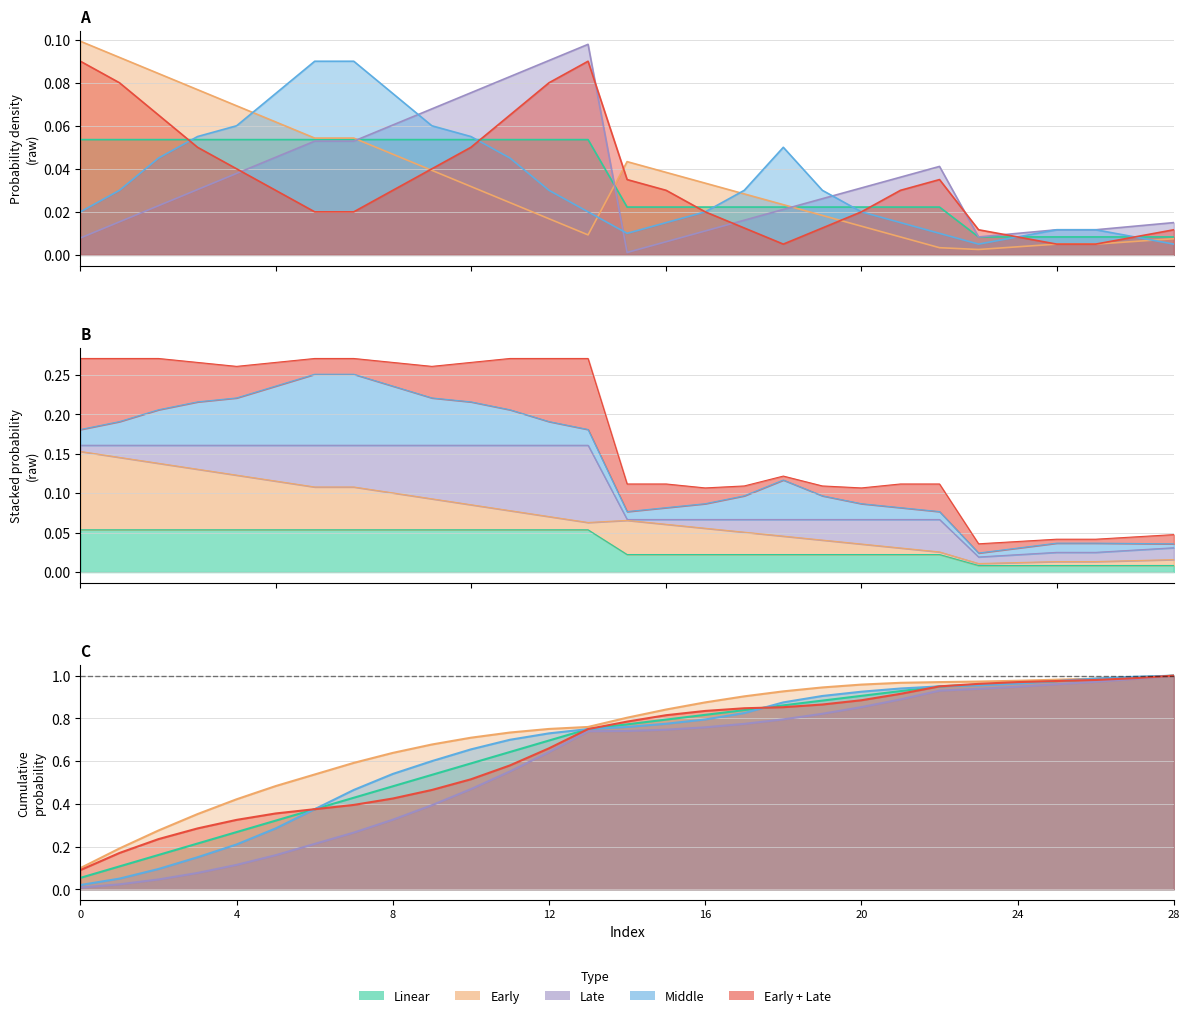

What is the label of the 7th point from the right?

22